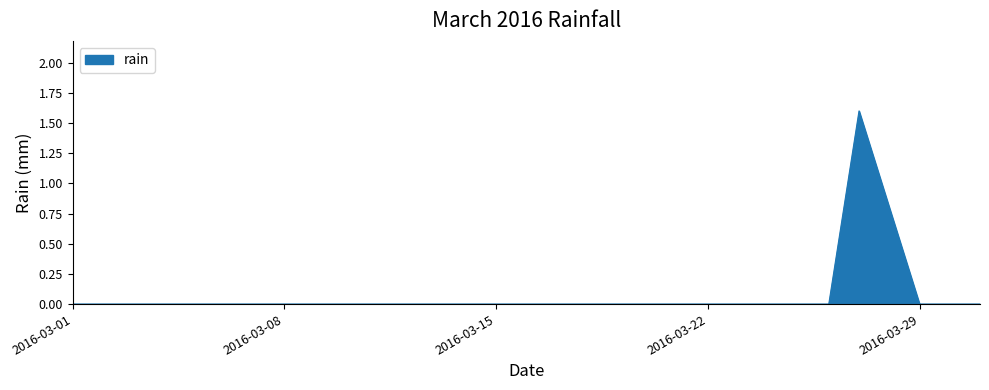

How many lines are shown in the chart?

1